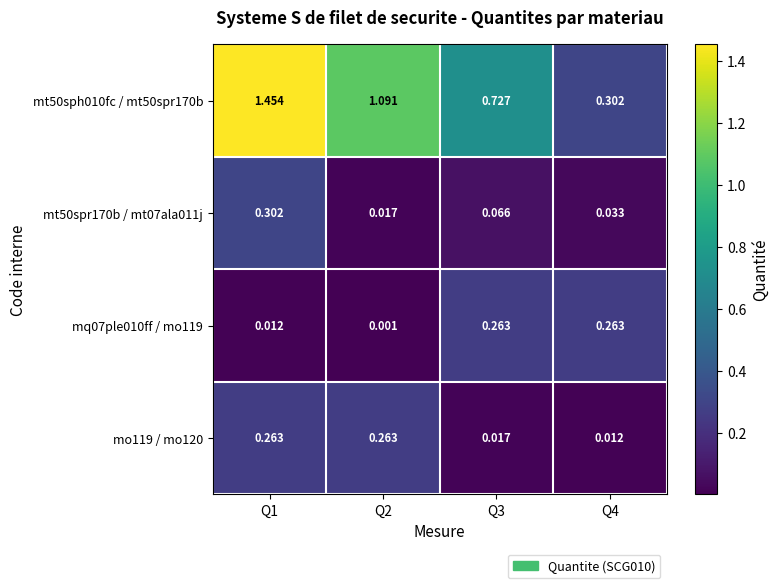

Which series has the widest spread of values?

mt50sph010fc / mt50spr170b